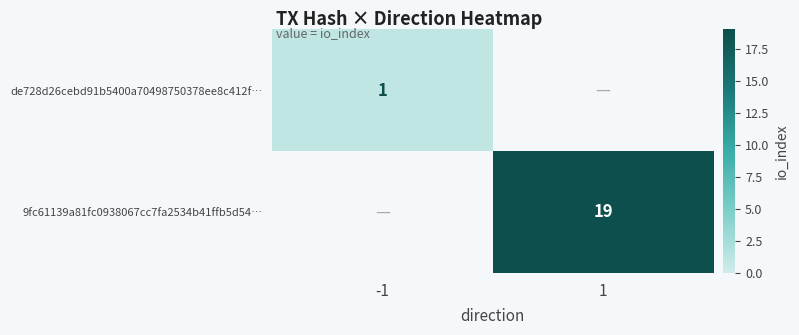

At which category is the sum across all series the highest?

1